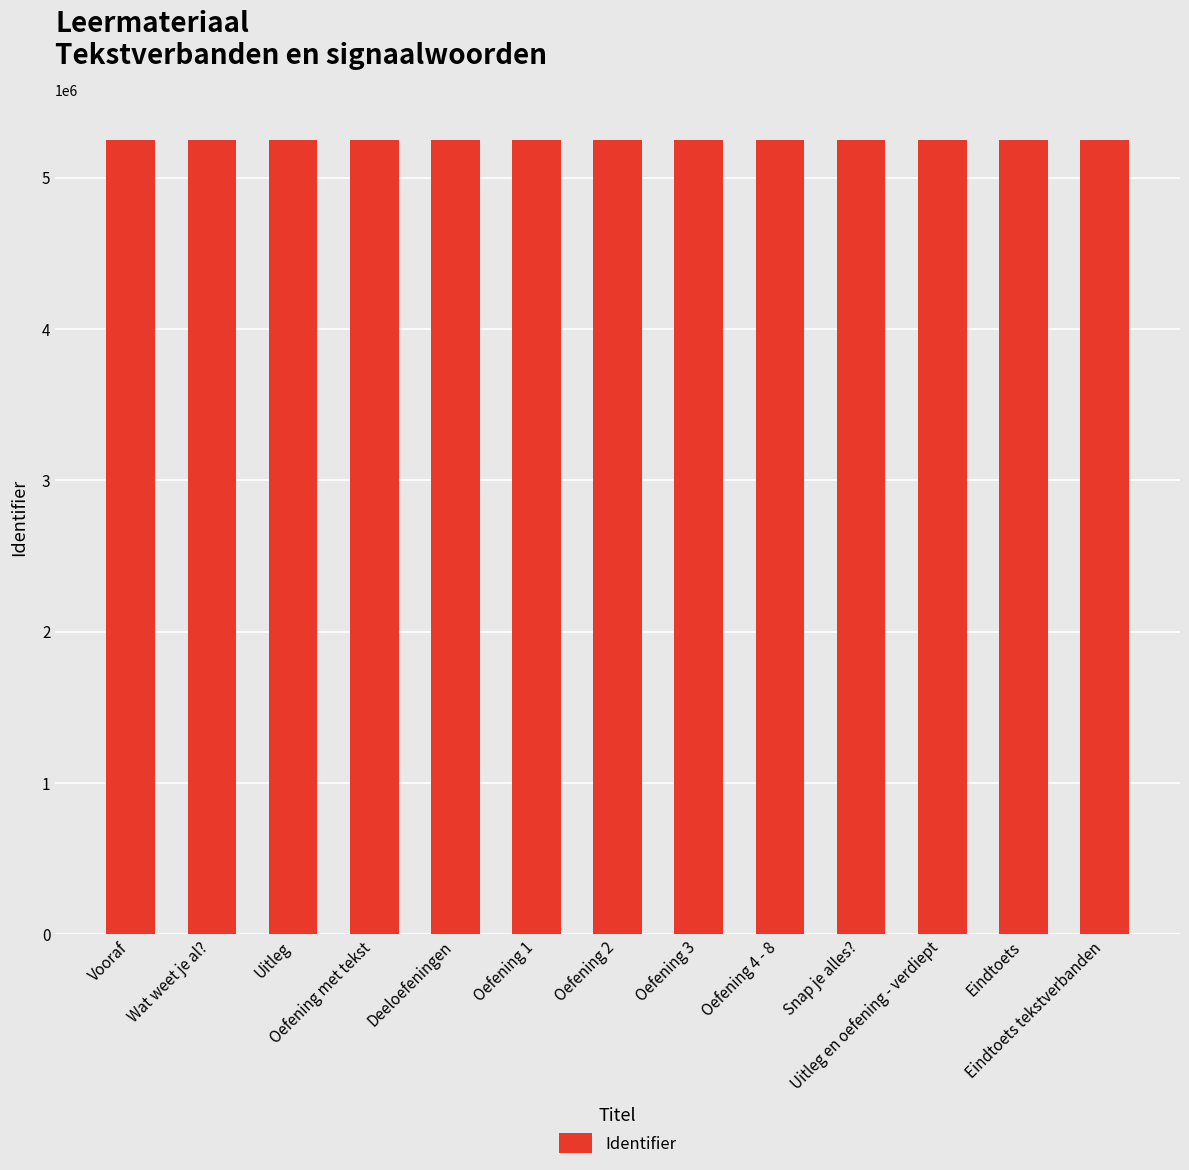

What is the value of the 1st bar from the left?

5248946